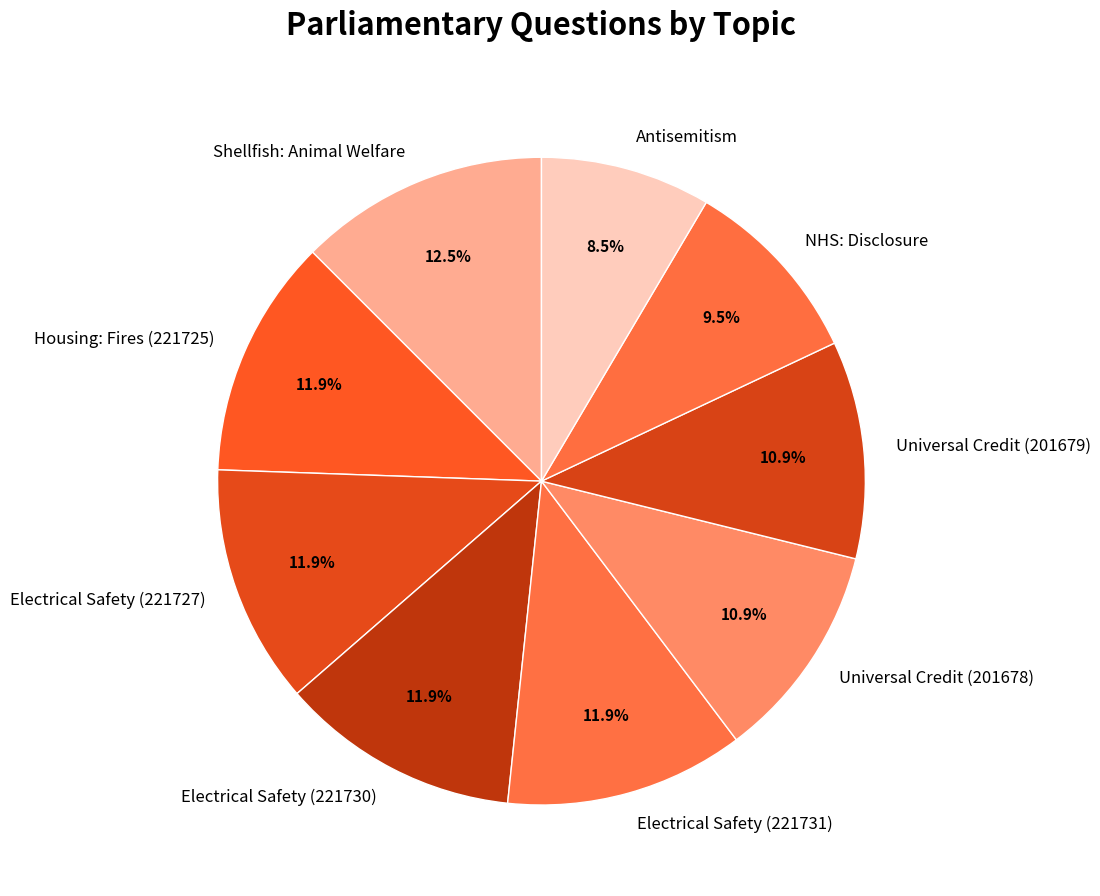

Do Electrical Safety (221731) and Shellfish: Animal Welfare together represent more than half of the pie?

No